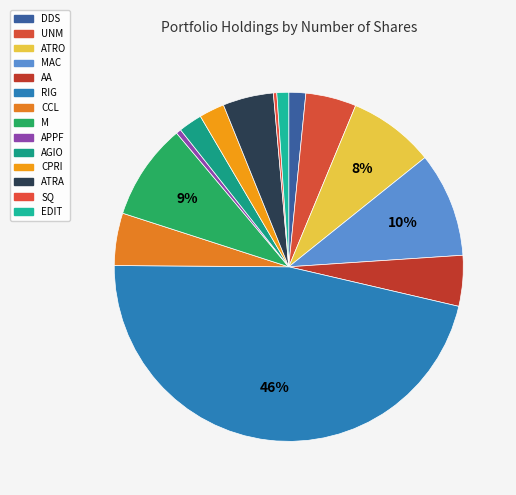

Rank the categories by value from lowest to highest.

SQ, APPF, EDIT, DDS, AGIO, CPRI, UNM, AA, ATRA, CCL, ATRO, M, MAC, RIG